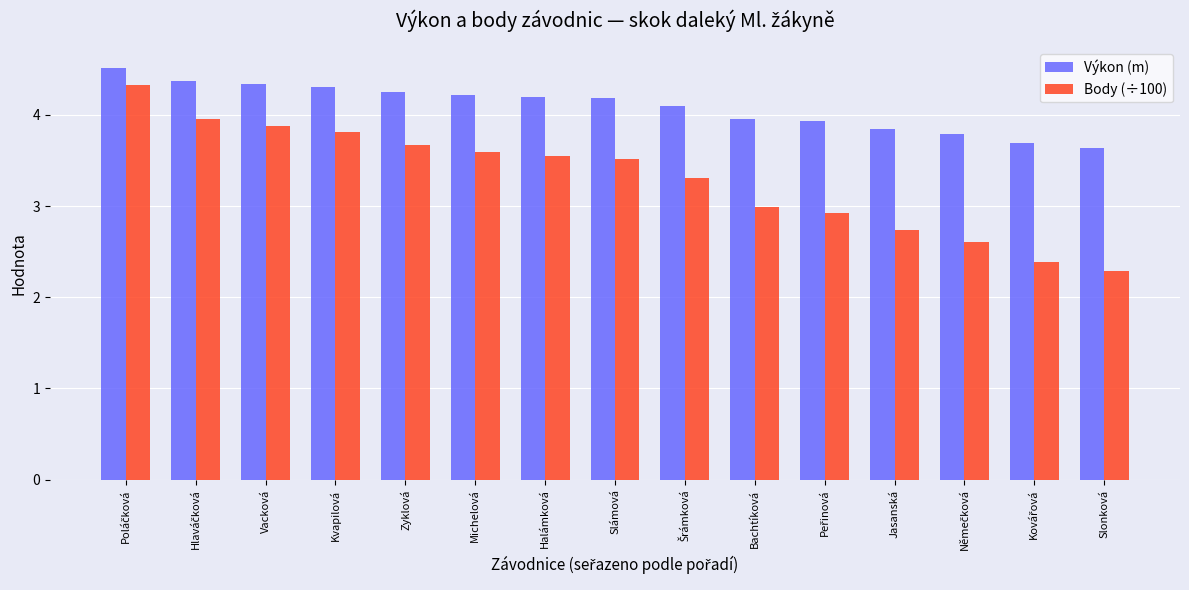

What are all the series names shown in the legend?

Výkon (m), Body (÷100)